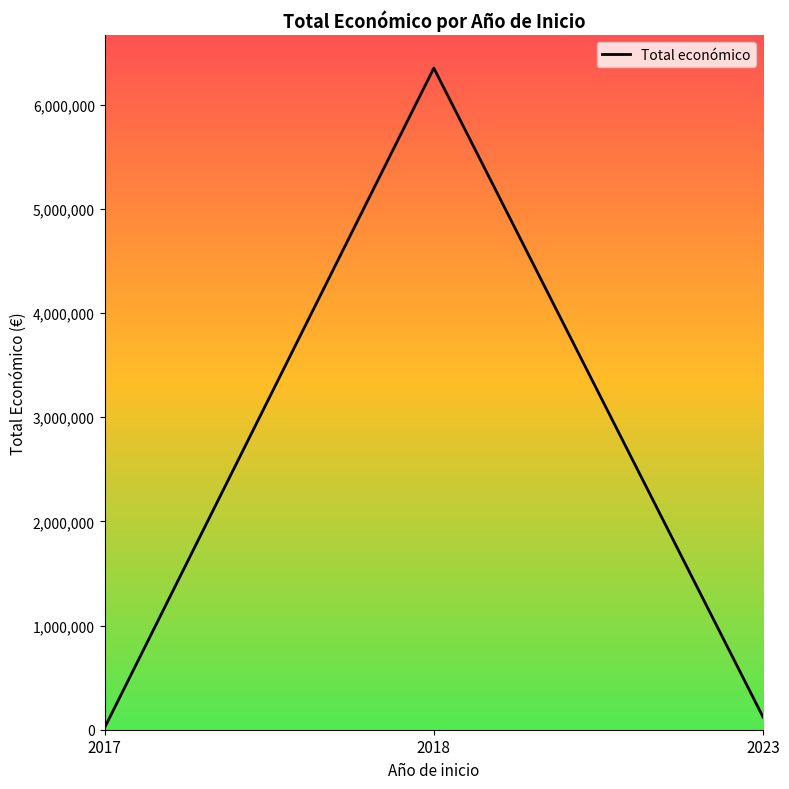

What is the sum of all values?

6487728